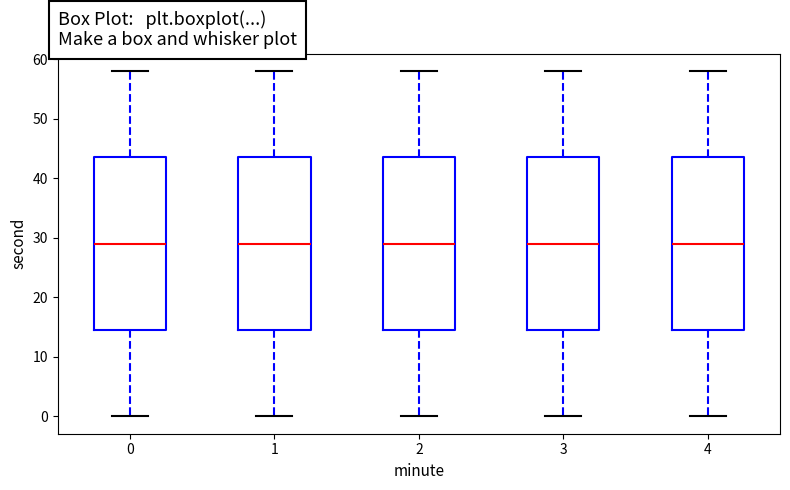

Where does the lower whisker of the box at x = 0 end on the y-axis? The values are not printed on the chart, so give them approximately, as read against the axis.

0